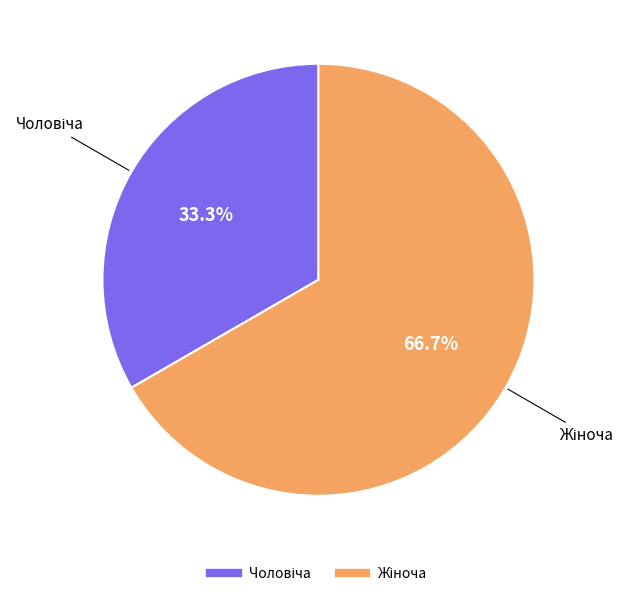

Is there any slice that represents more than half of the pie?

Yes